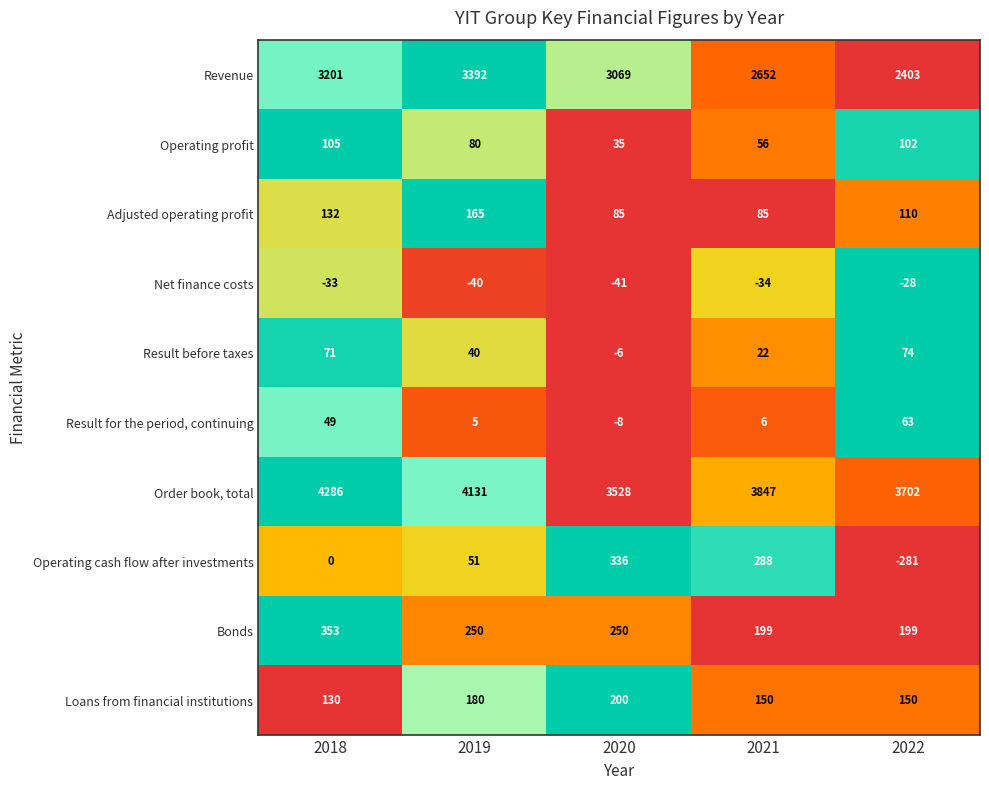

What is the approximate value of Operating cash flow after investments at 2020, to the nearest 100?

300